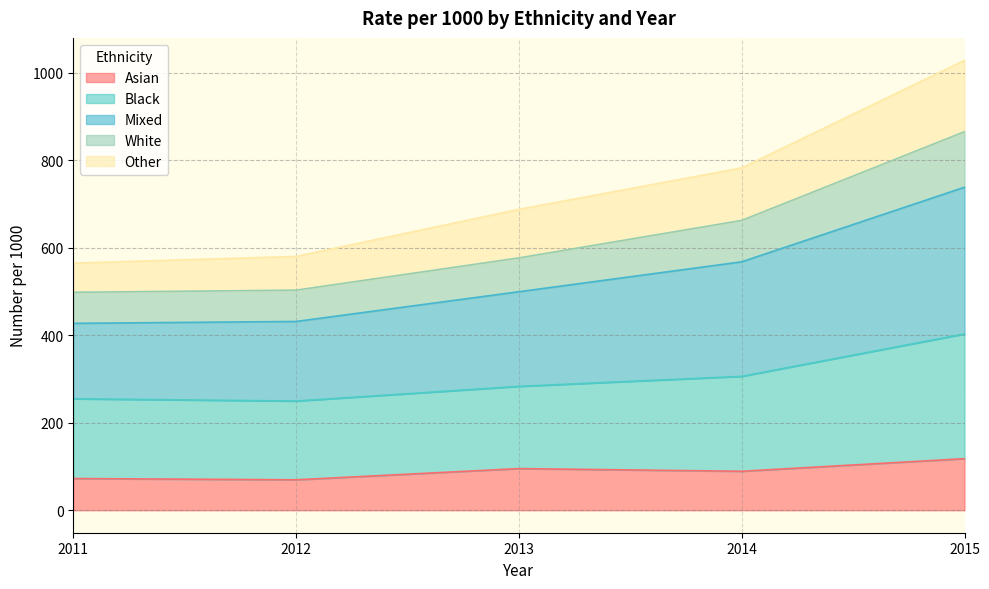

Which category has the lowest value in the Mixed series?

2011